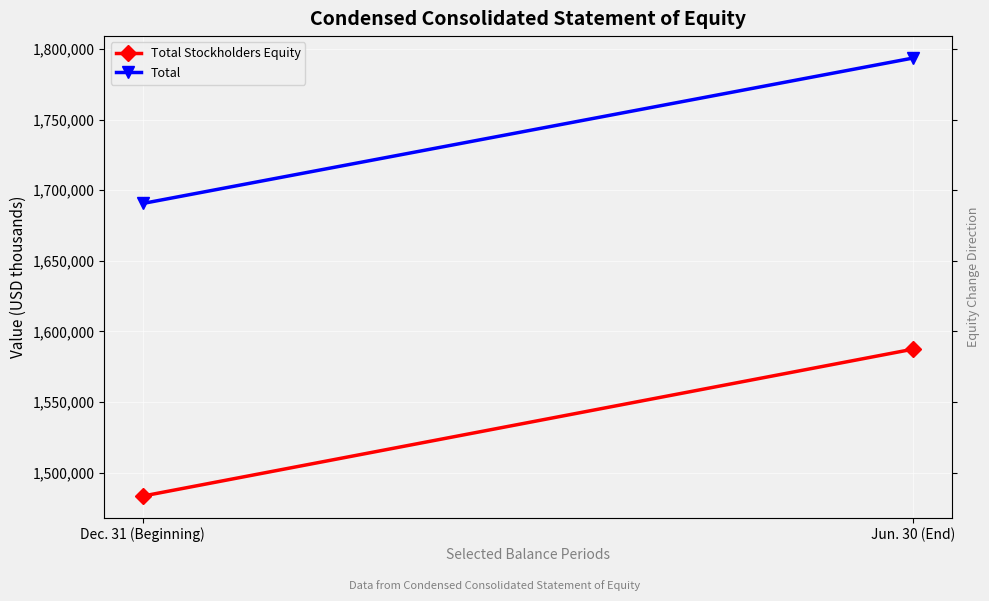

What is the value of the Total point at the 1st from the left?

1690609